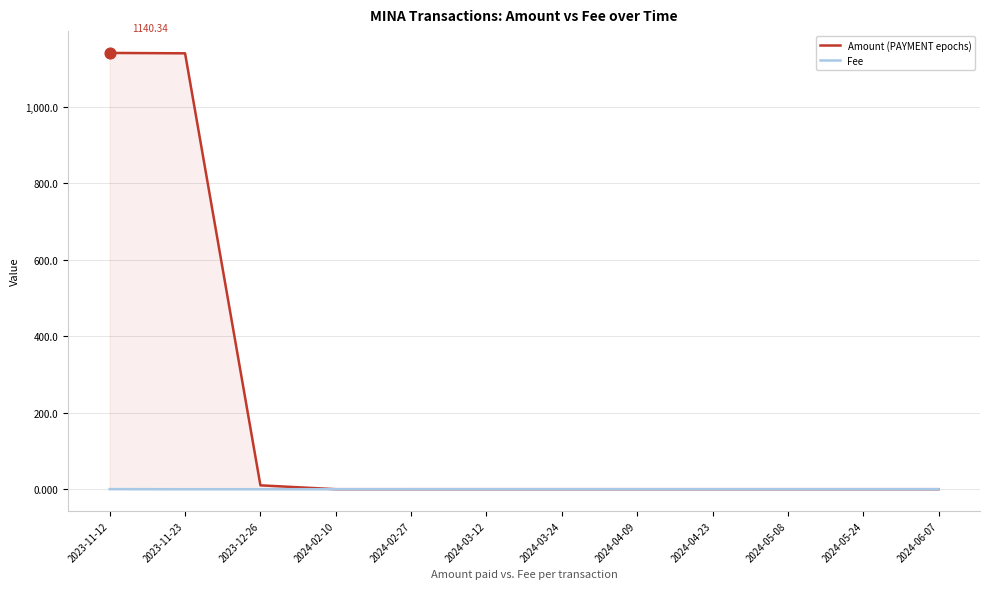

What is the total value across all series at 2024-03-24?

0.1